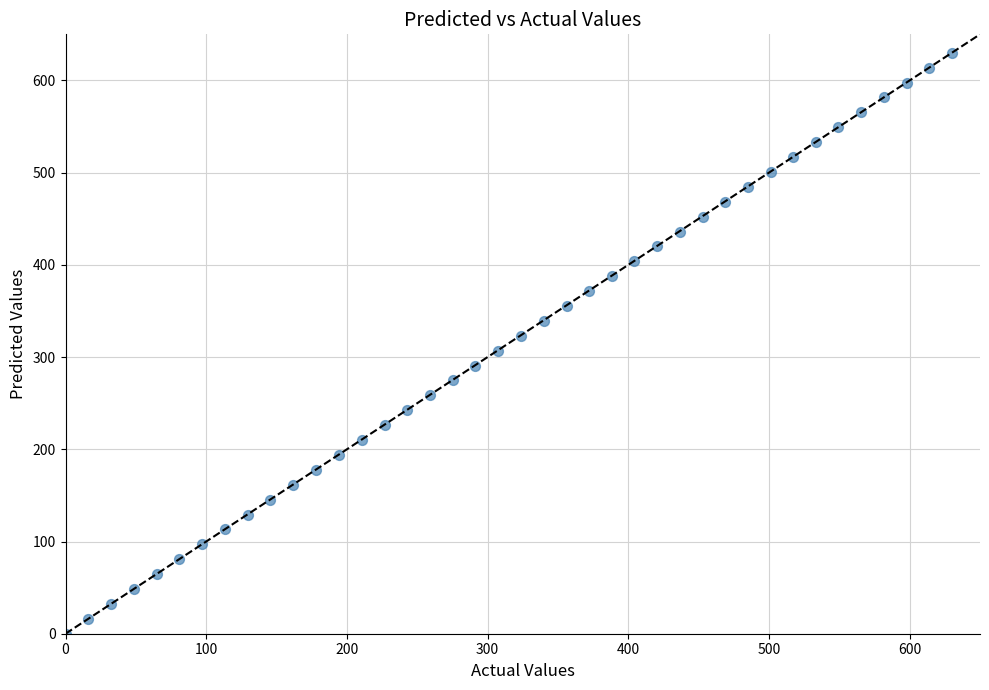

What is the range of X values (max minus min)?

630.0